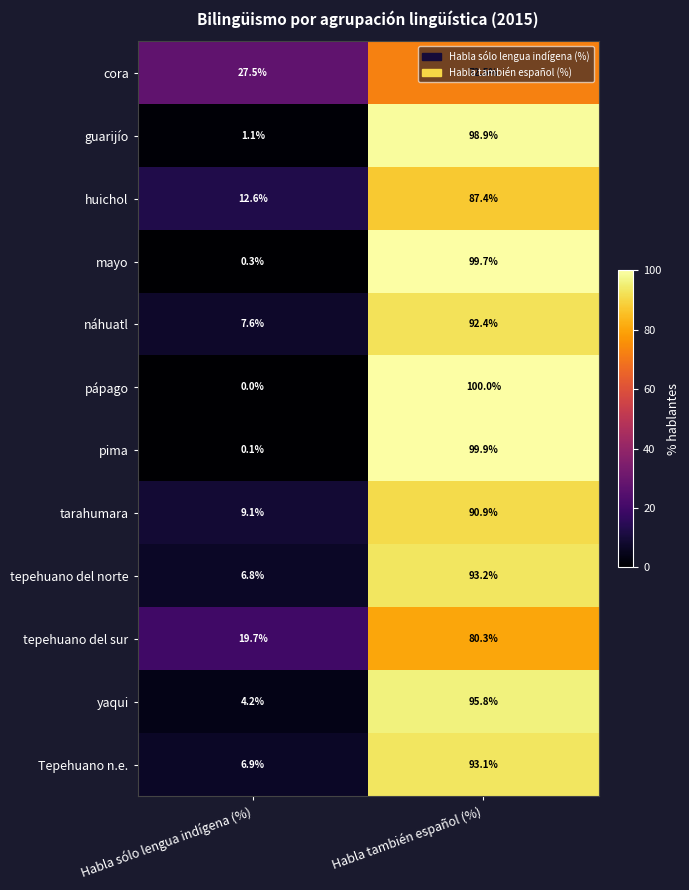

At which category is the sum across all series the highest?

Habla también español (%)